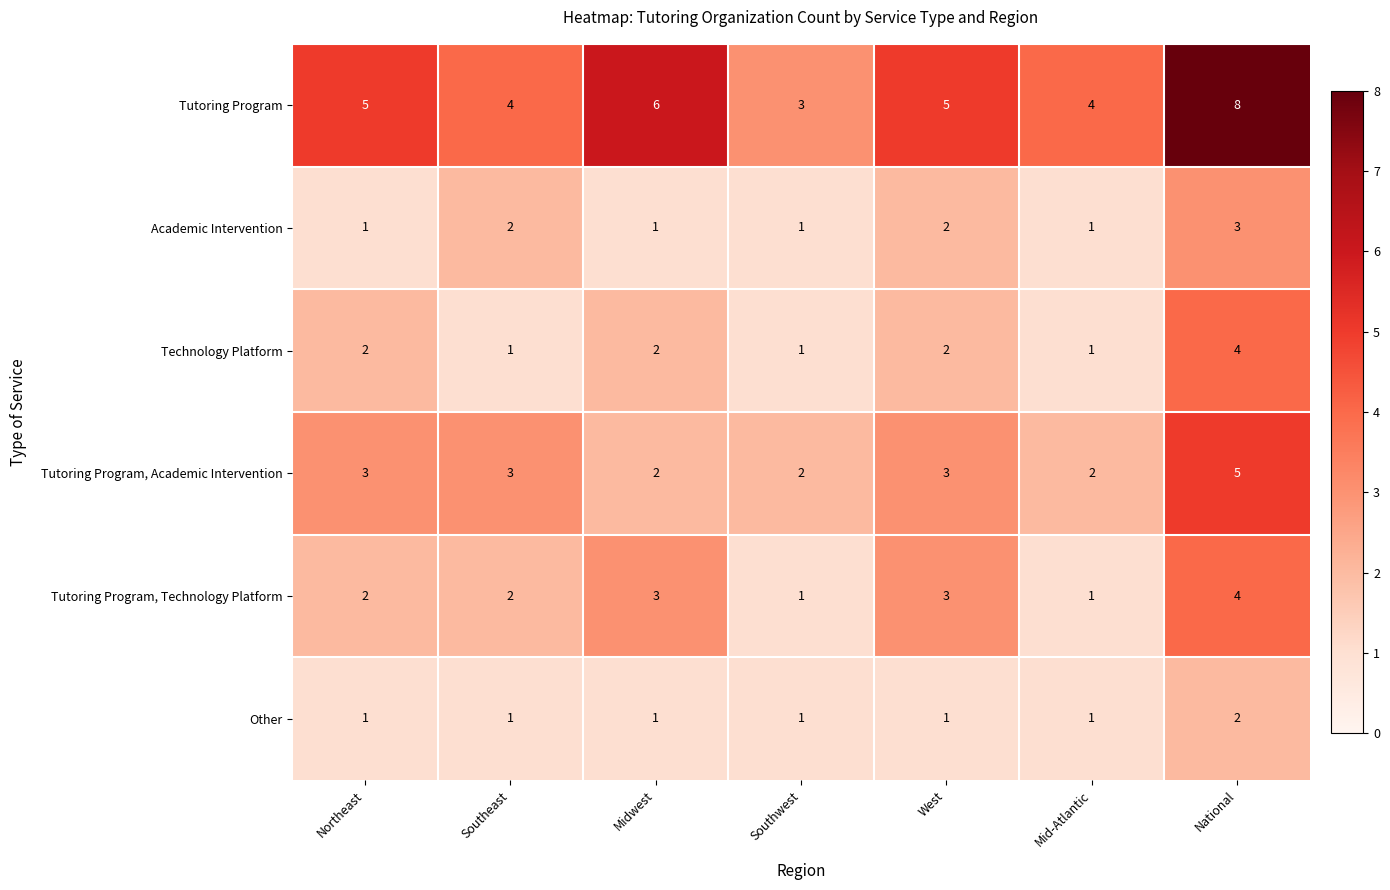

How many values in the Tutoring Program, Technology Platform series are below 2?

2